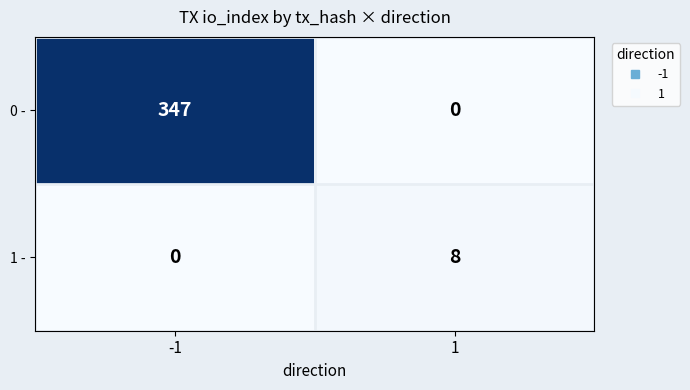

Reading left to right, what are all the values shown in this chart?

0 -: -1=347	1=0
1 -: -1=0	1=8